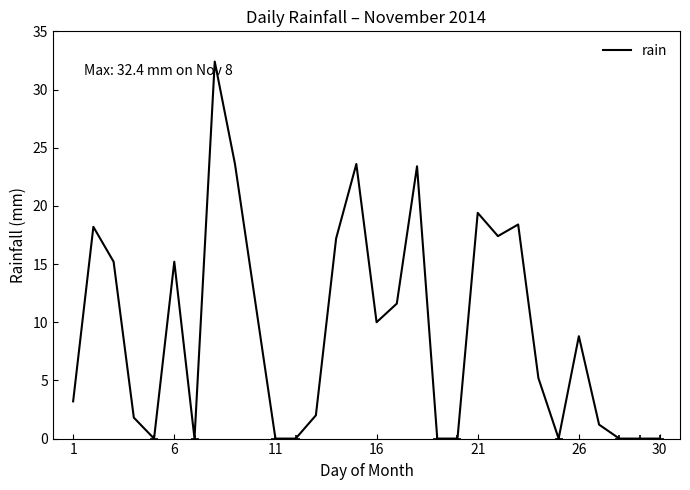

What is the maximum value shown in the chart?

32.4